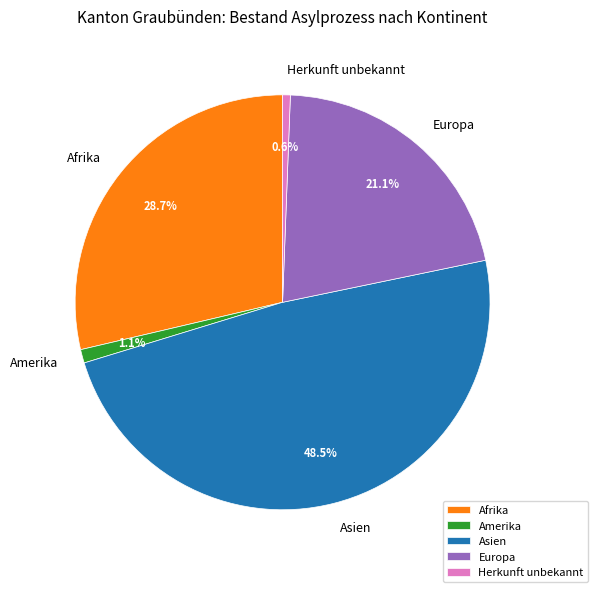

Which category has the biggest portion of the pie?

Asien